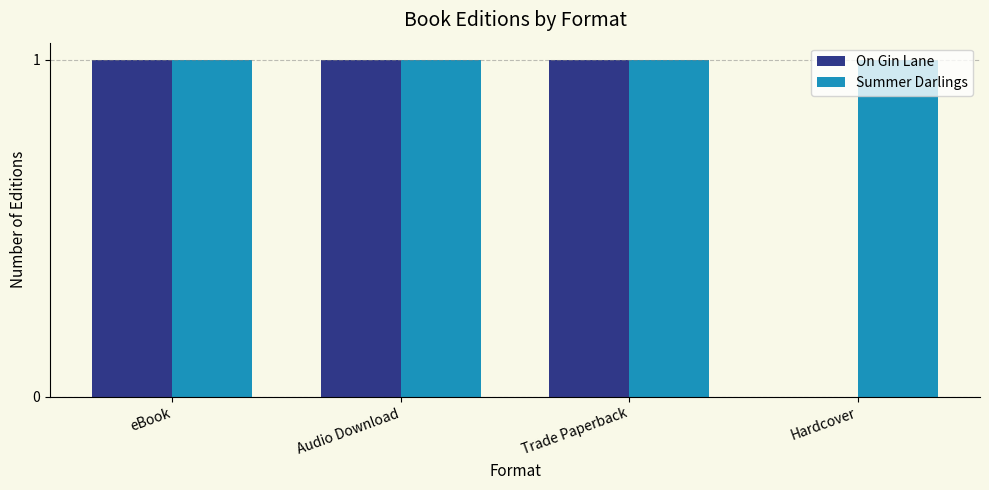

What is the sum of all Summer Darlings values?

4